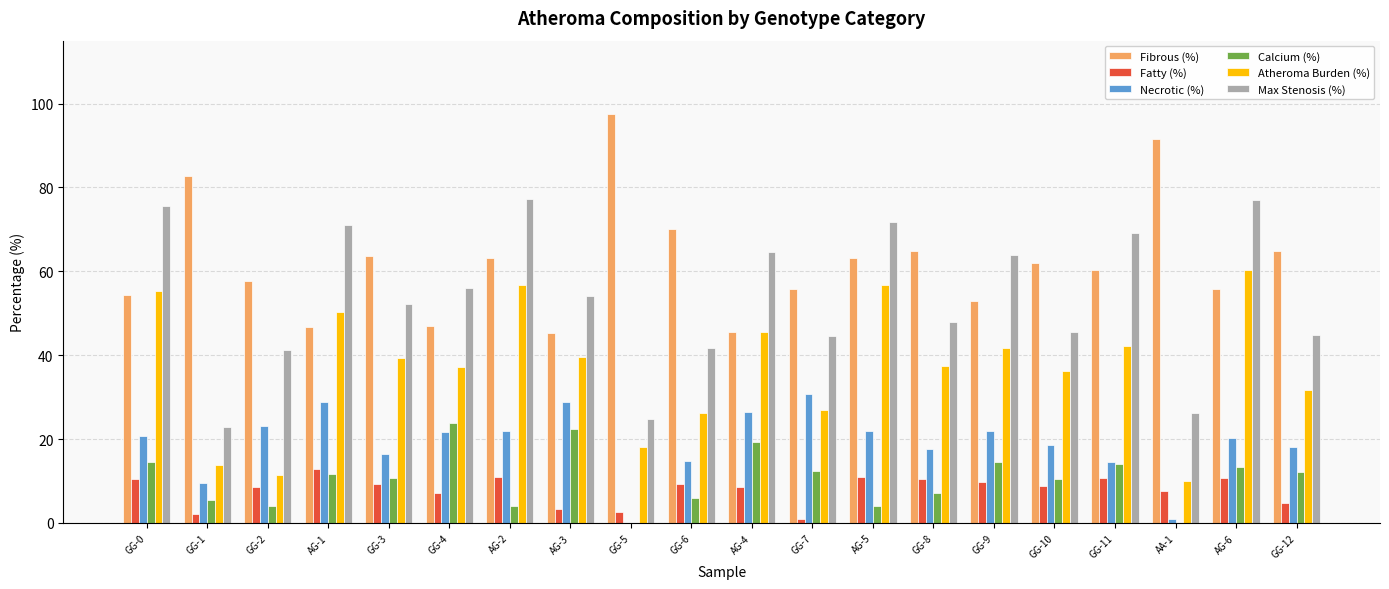

Which series has the largest range (max minus min)?

Max Stenosis (%)